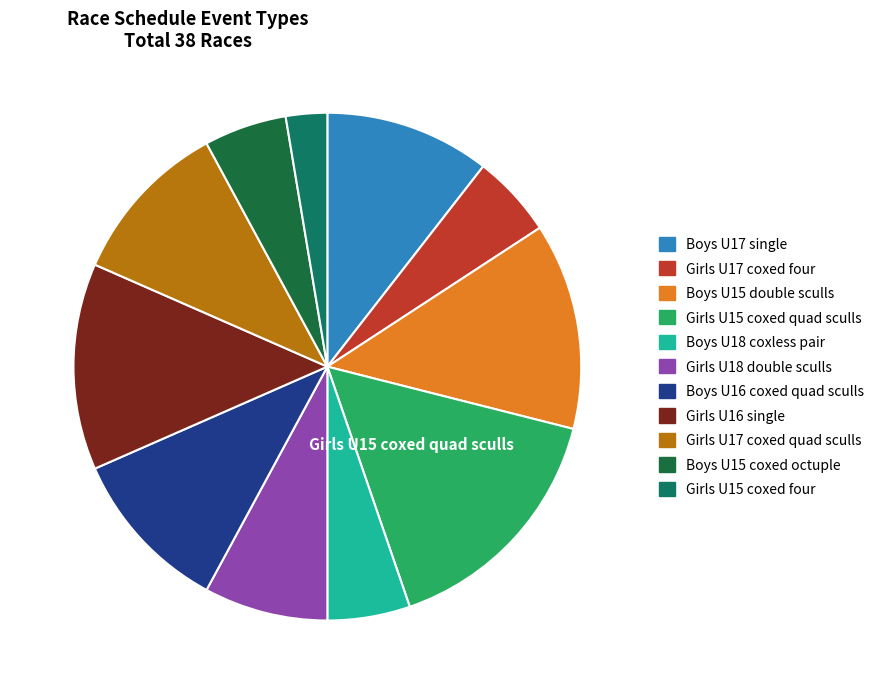

Is there a majority slice in this chart?

No